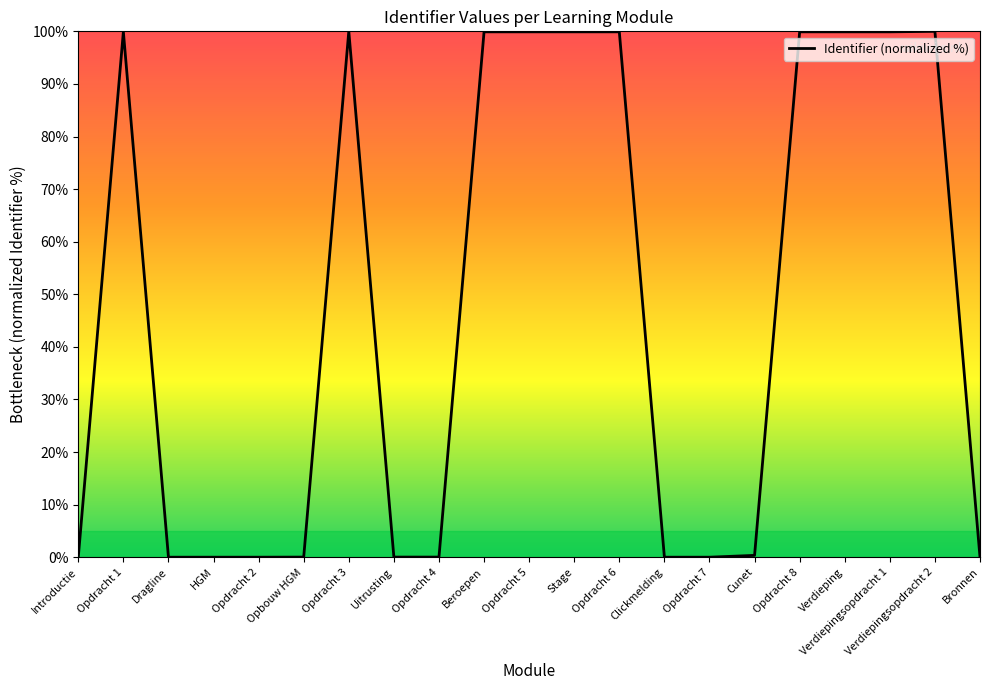

What position from the right is Verdiepingsopdracht 1?

3